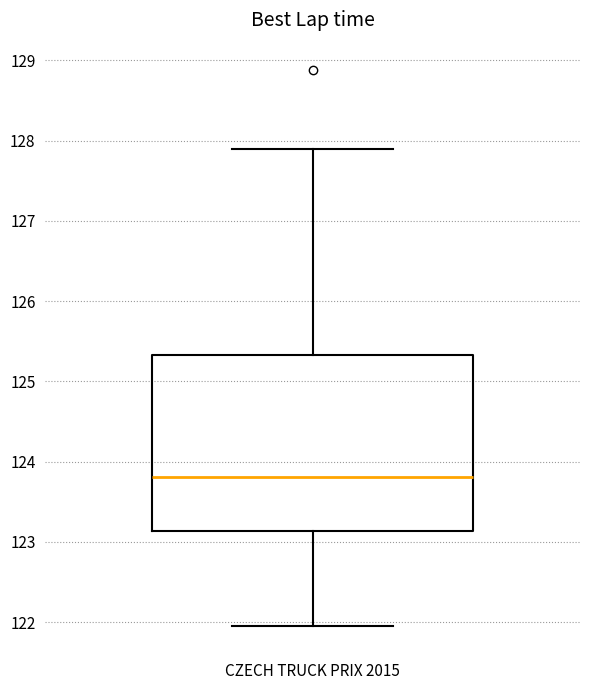

Read this box plot against the y-axis: the position of the median line, the range covered by the box, and the ends of both whiskers. The values are not printed on the chart, so give them approximately, as read against the axis.

median 123.8, box 123.1 to 125.3, whiskers 122.0 to 127.9